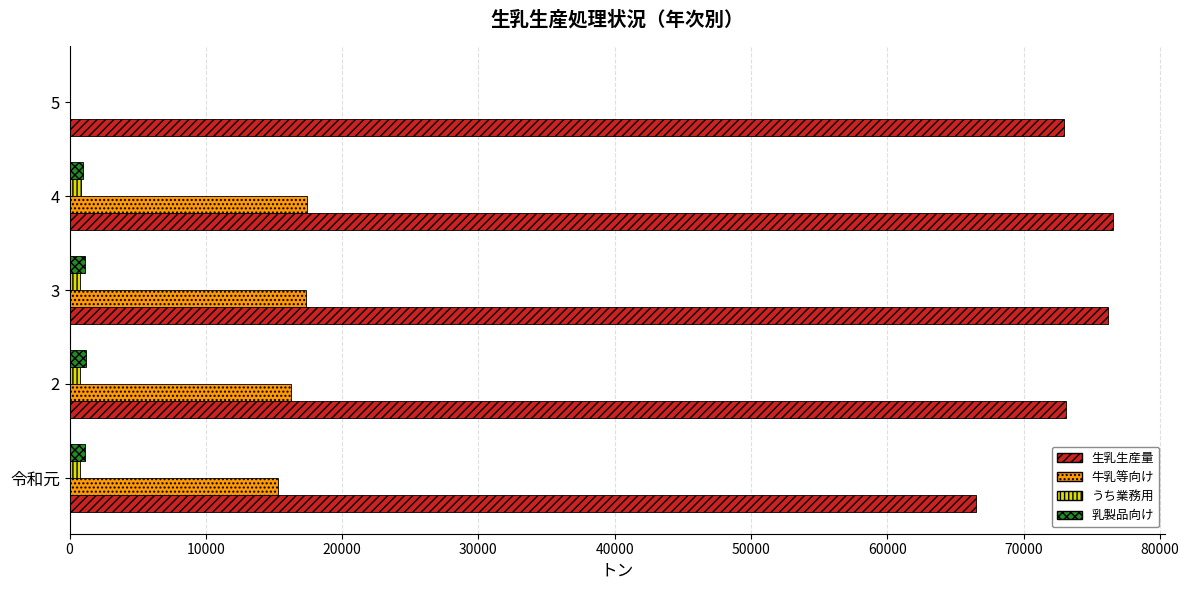

The value of 牛乳等向け at 2 is 16220. True or false?

True